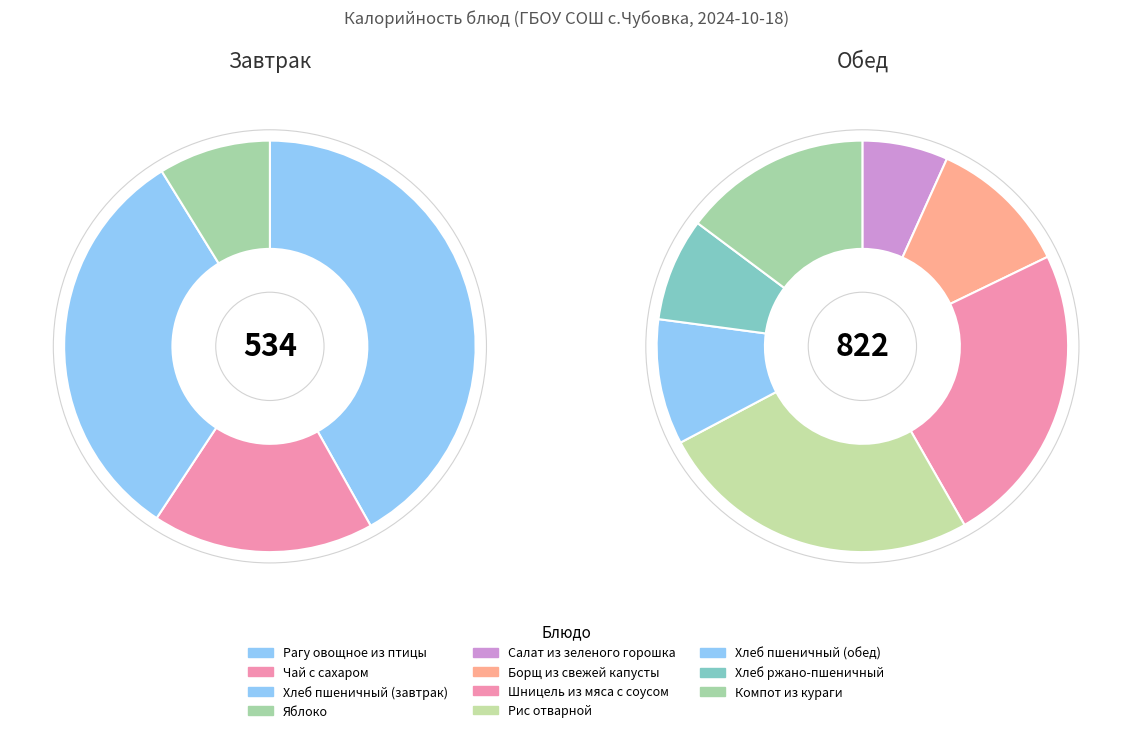

Do Хлеб ржано-пшеничный and Шницель из мяса с соусом together represent more than half of the pie?

No